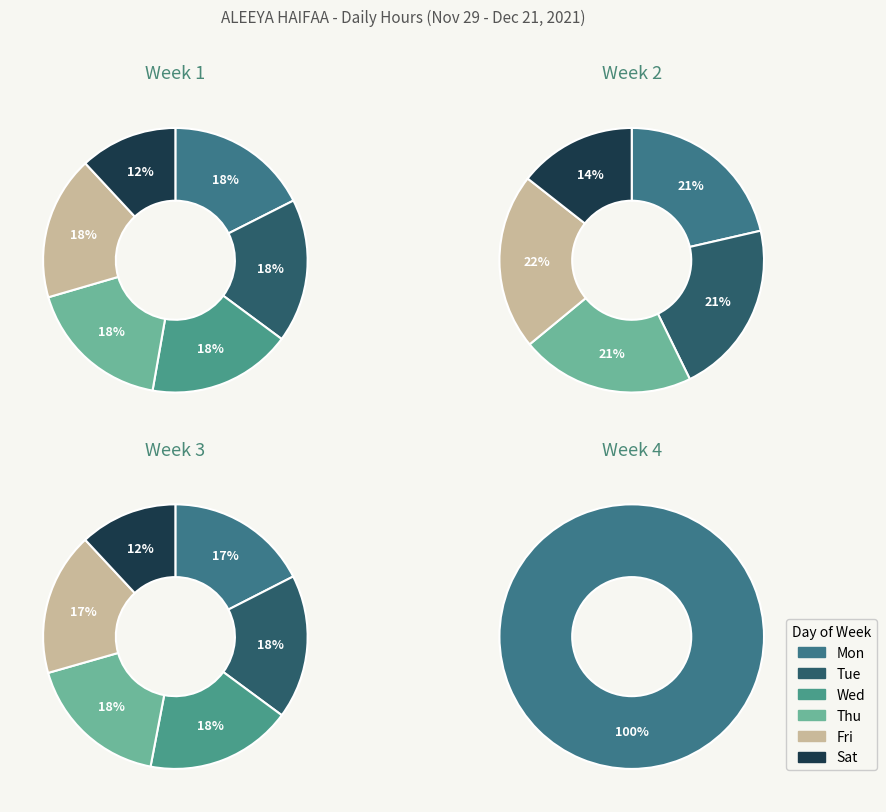

How much of the chart is everything except 3?

87.6%